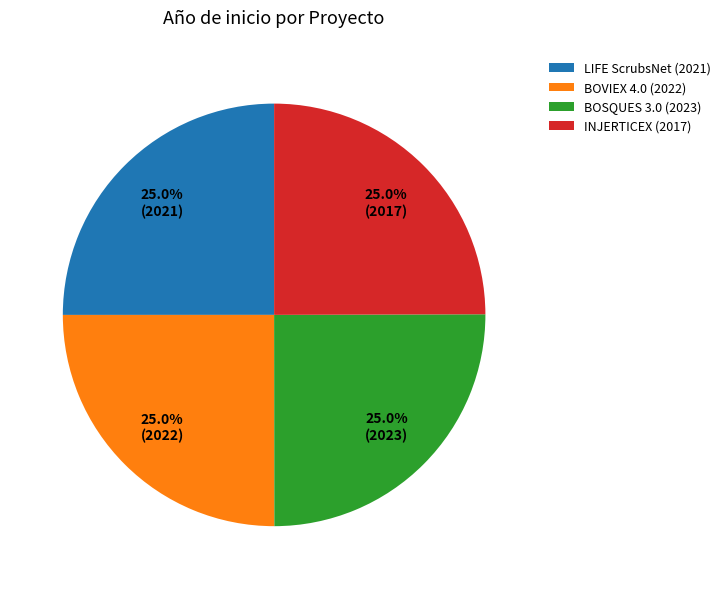

Does BOVIEX 4.0 (2022) represent more than half of the total?

No